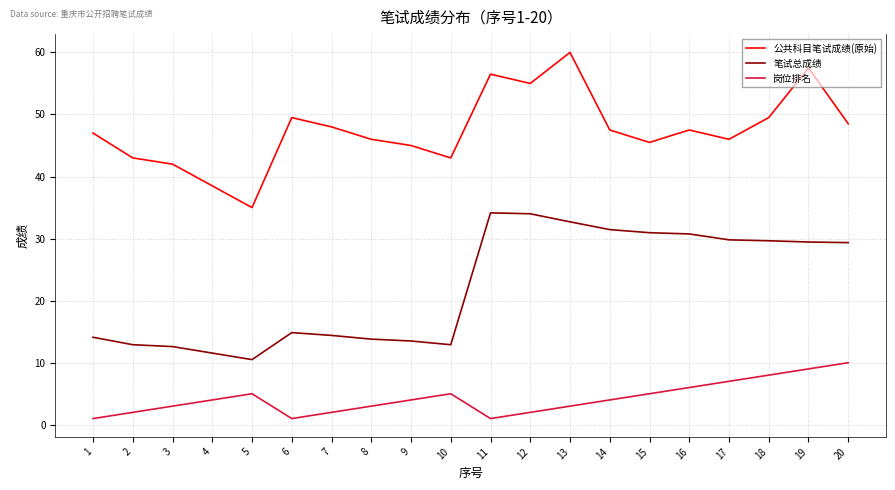

Rank the series by their average value, from lowest to highest.

岗位排名, 笔试总成绩, 公共科目笔试成绩(原始)